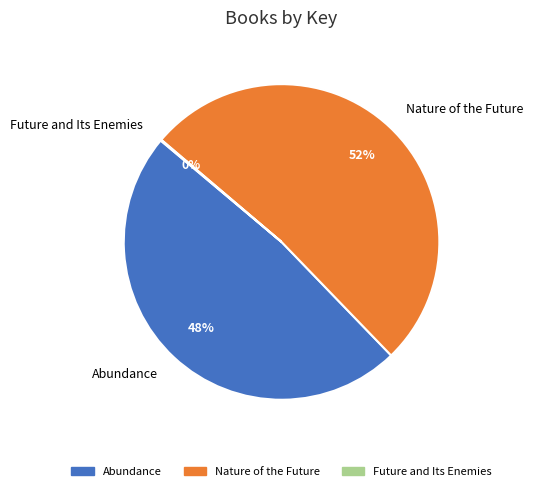

The Nature of the Future slice represents 37% of the pie. True or false?

False